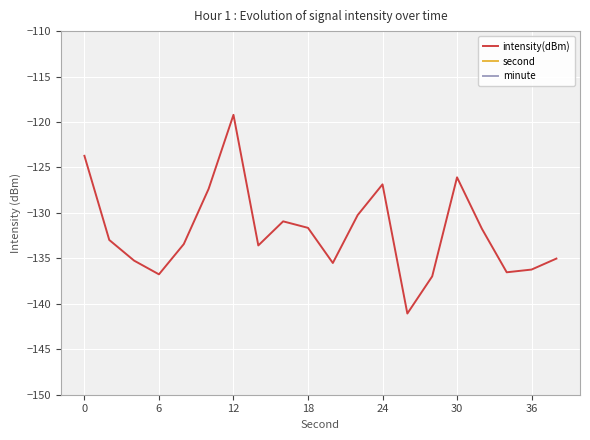

True or false: second has more than 2 points higher than both neighbors.

False